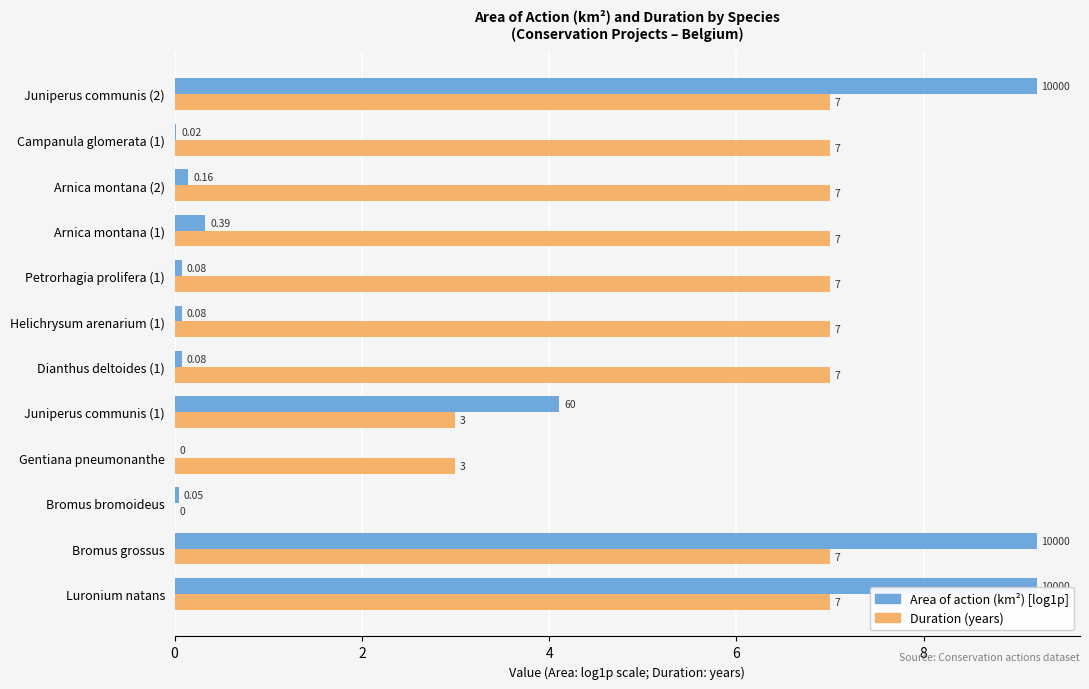

What is the total value across all series at Campanula glomerata (1)?

7.0